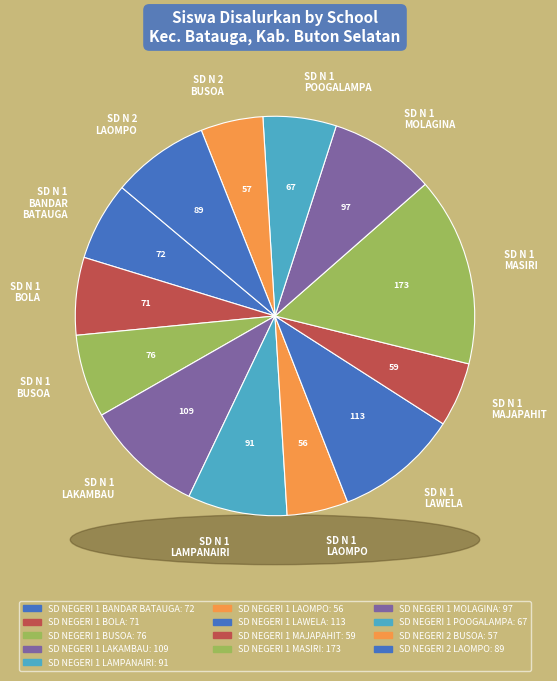

To the nearest percent, what percentage of the pie is SD NEGERI 1 MOLAGINA?

9%